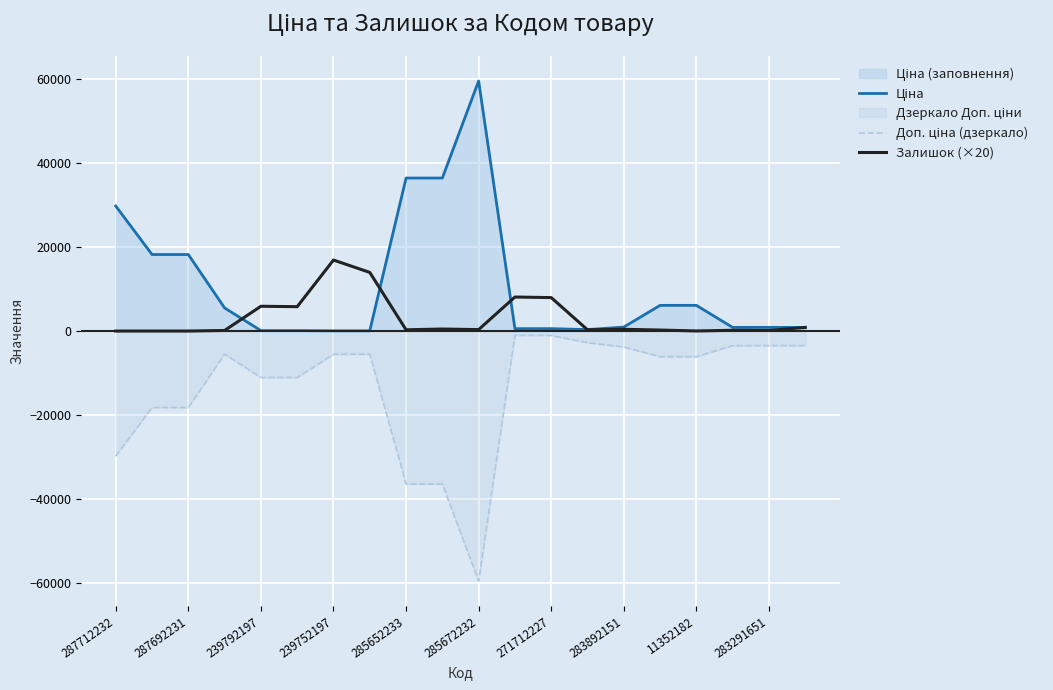

Where is Доп. ціна (дзеркало) nearest to the value -30285?

287712232